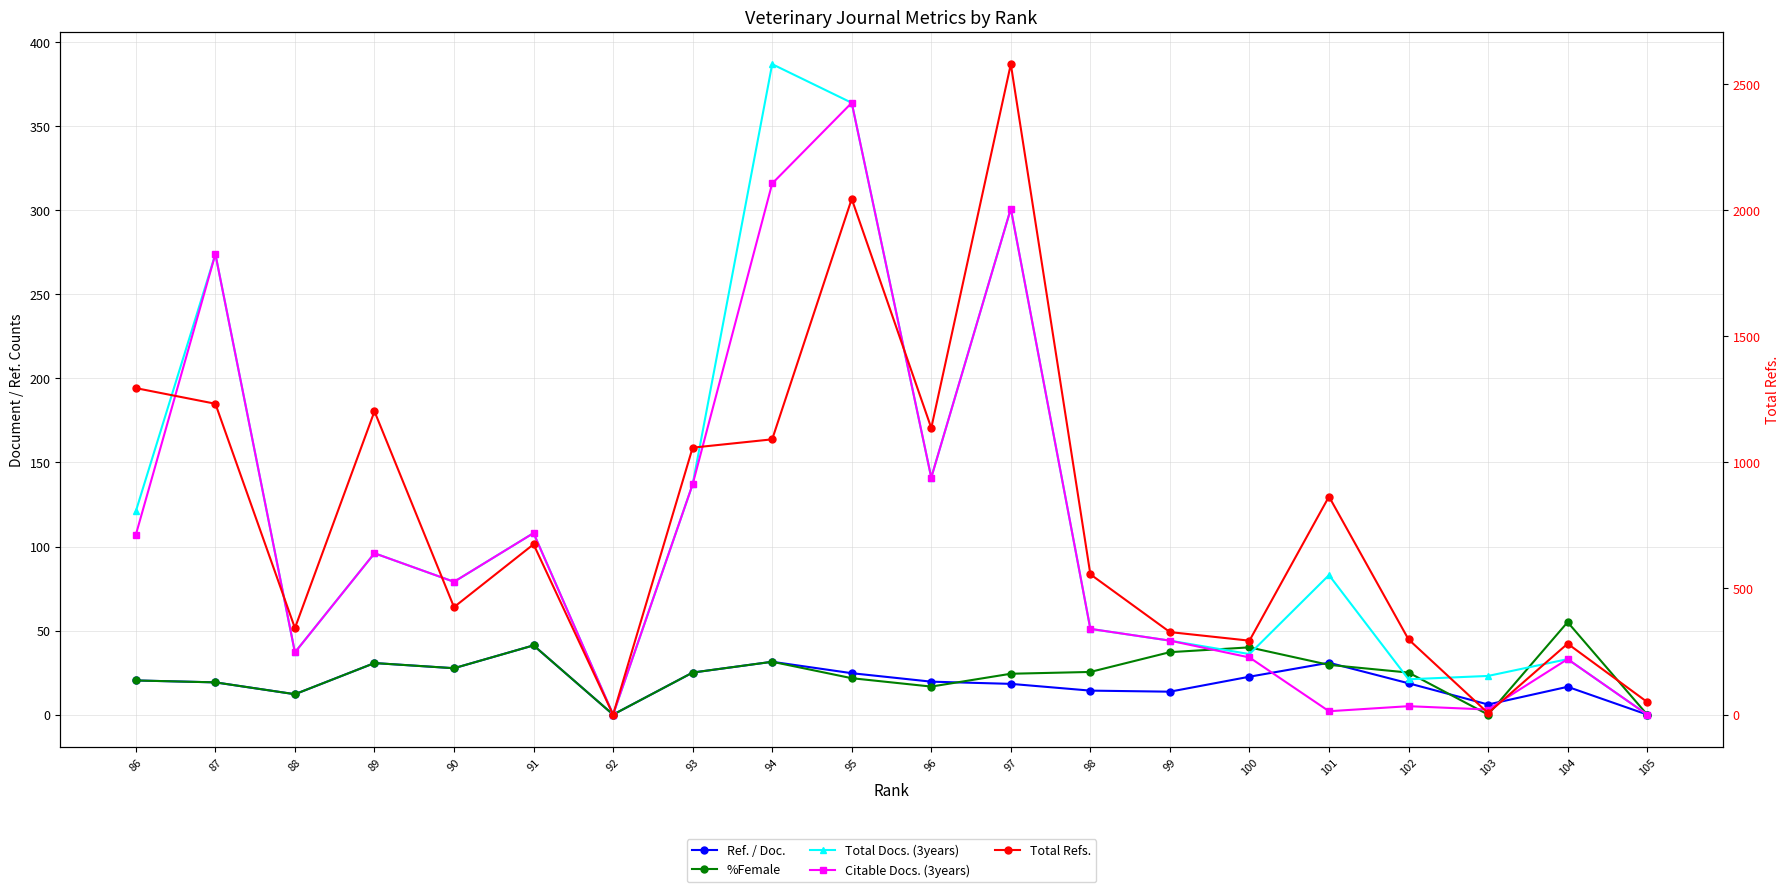

Where is Ref. / Doc. nearest to the value 20?

86